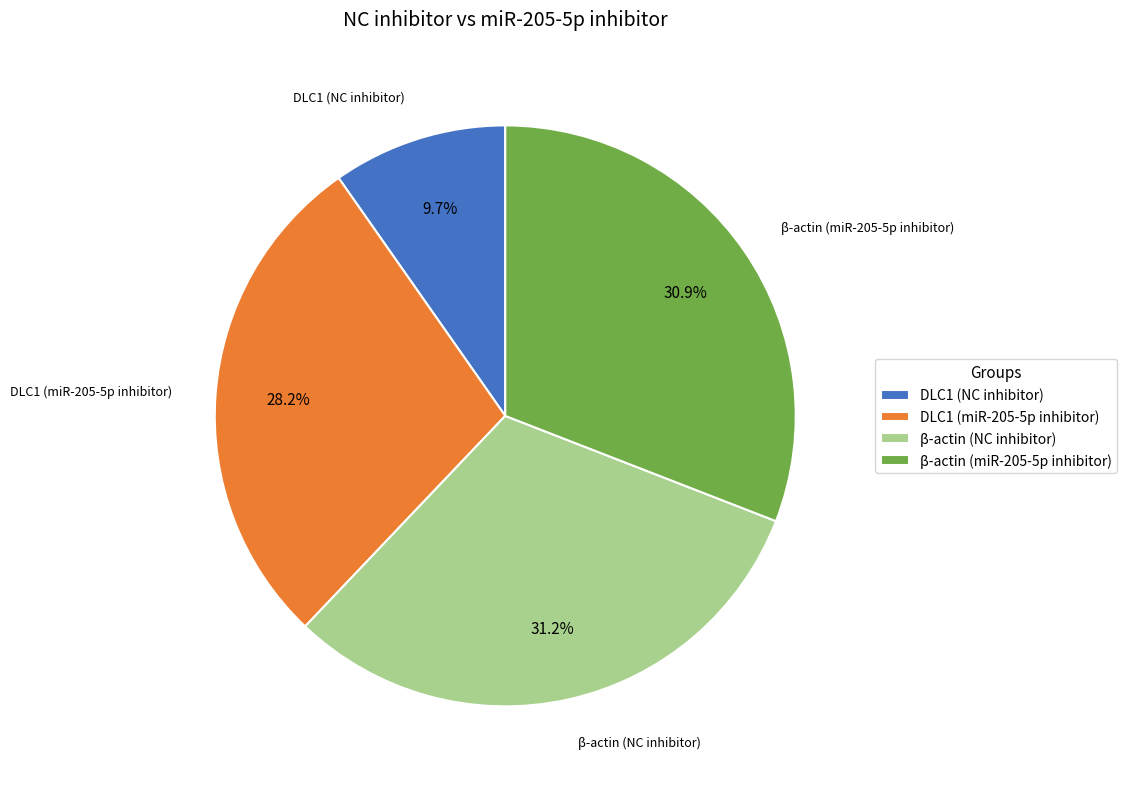

Between DLC1 (miR-205-5p inhibitor) and β-actin (NC inhibitor), which is larger?

β-actin (NC inhibitor)